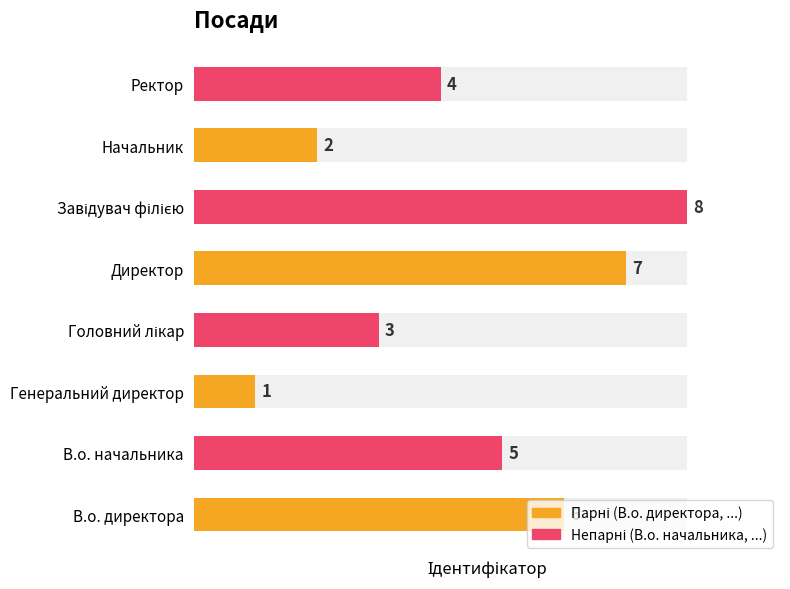

What is the label of the 6th bar from the right?

Генеральний директор